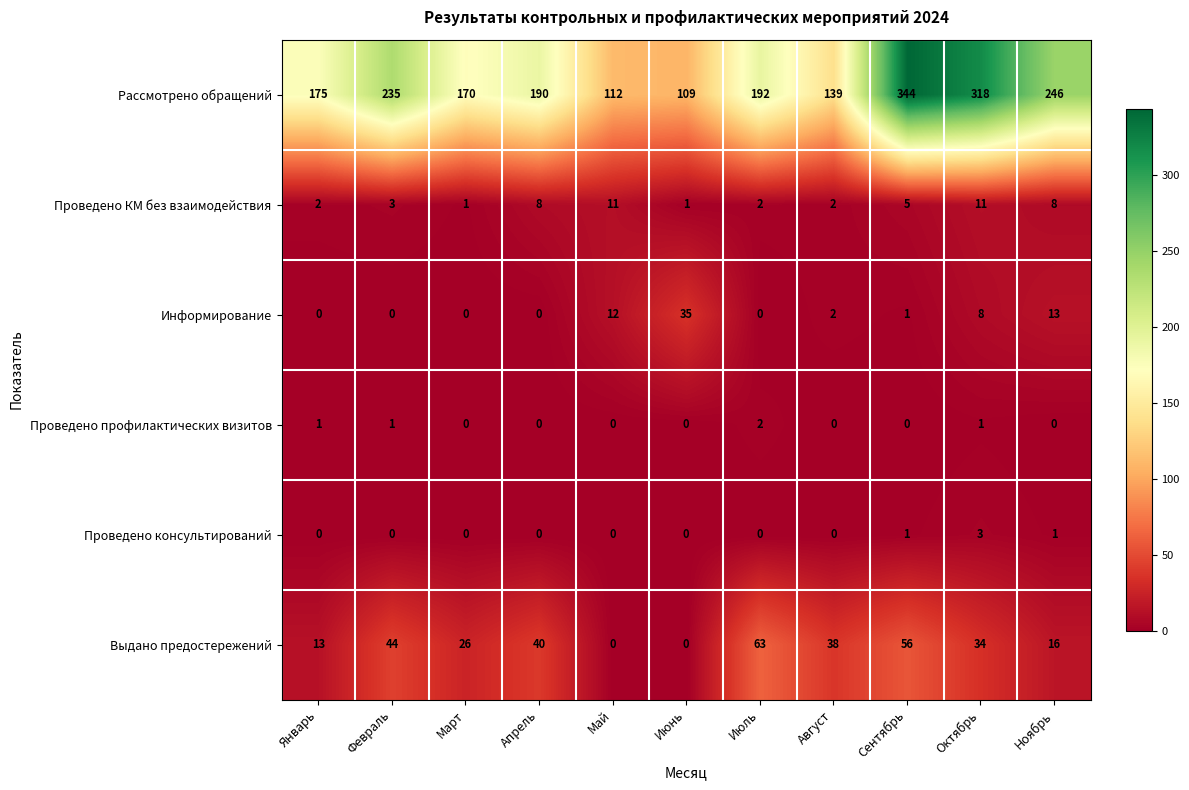

Which category has the highest value across all series?

Сентябрь